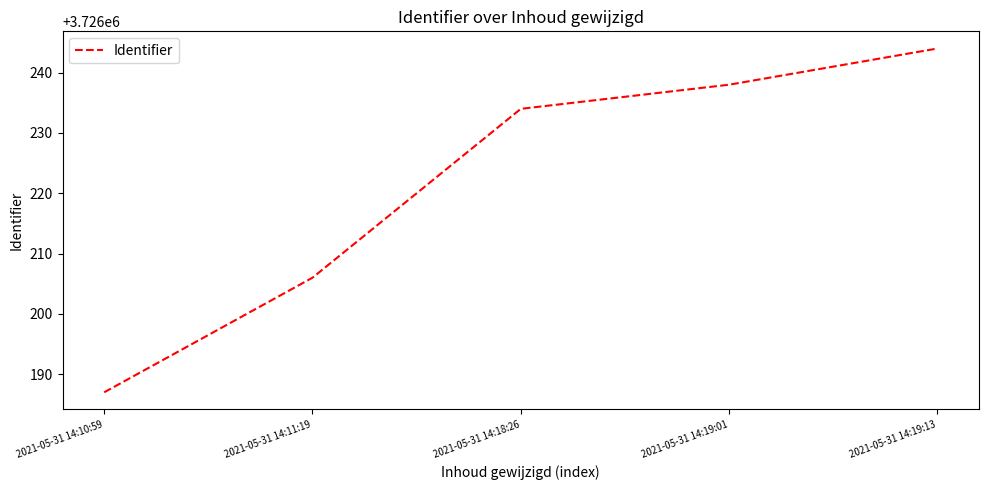

The value at 2021-05-31 14:10:59 is 3726187. True or false?

True